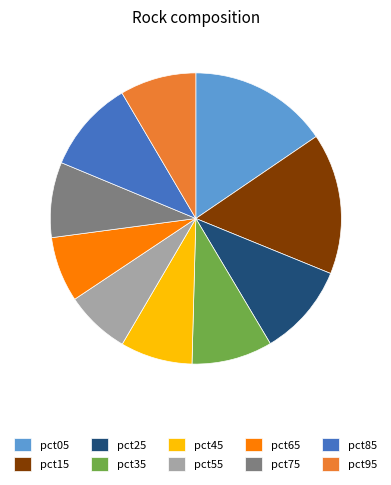

What is the ratio of the value at pct85 to the value at pct45?

1.3